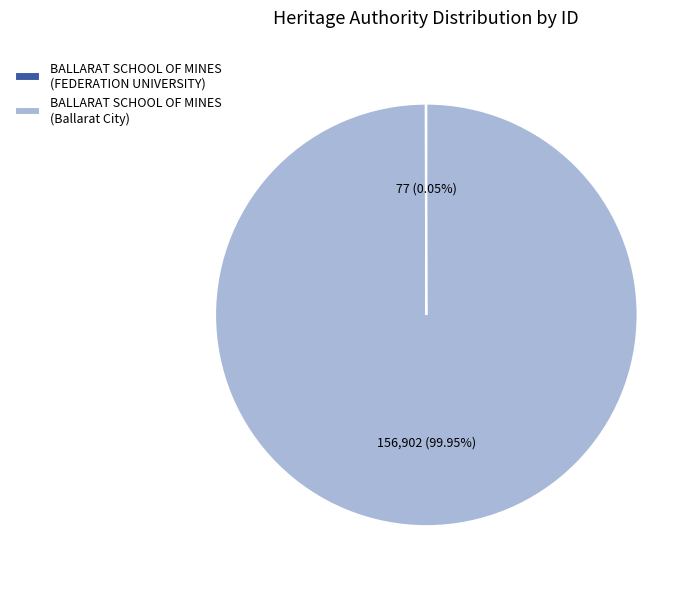

Is there a majority slice in this chart?

Yes